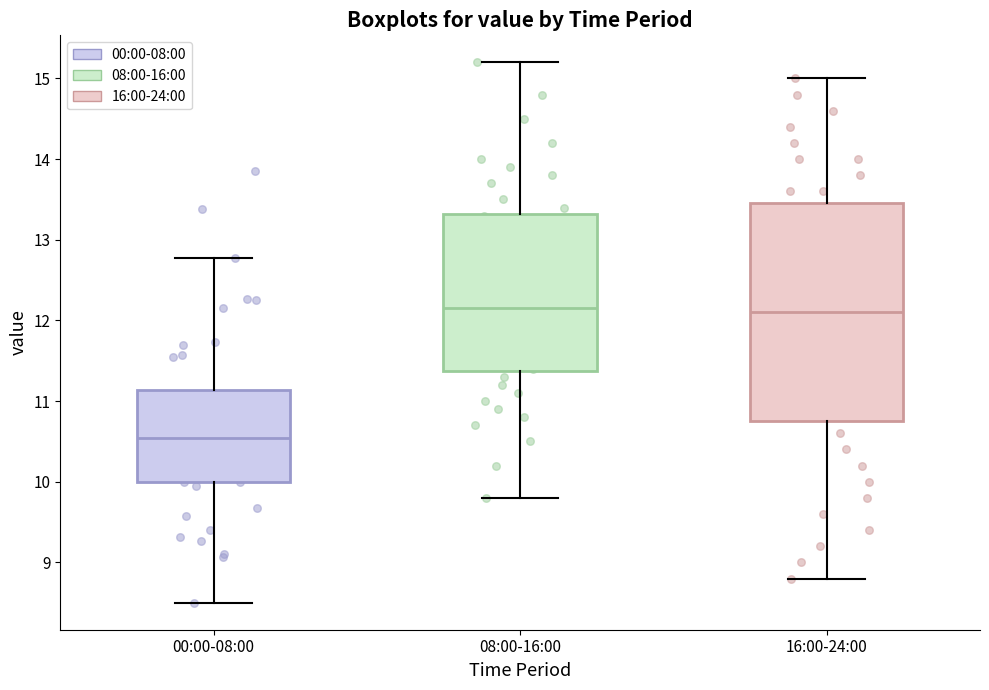

Reading left to right, transcribe this box plot: for each box, give where its median line is, the range the box spans, and where its two whiskers end, as read against the y-axis. The values are not printed on the chart, so give them approximately, as read against the axis.

00:00-08:00: median 10.5, box 10.0 to 11.1, whiskers 8.5 to 12.8
08:00-16:00: median 12.2, box 11.4 to 13.3, whiskers 9.8 to 15.2
16:00-24:00: median 12.1, box 10.8 to 13.5, whiskers 8.8 to 15.0